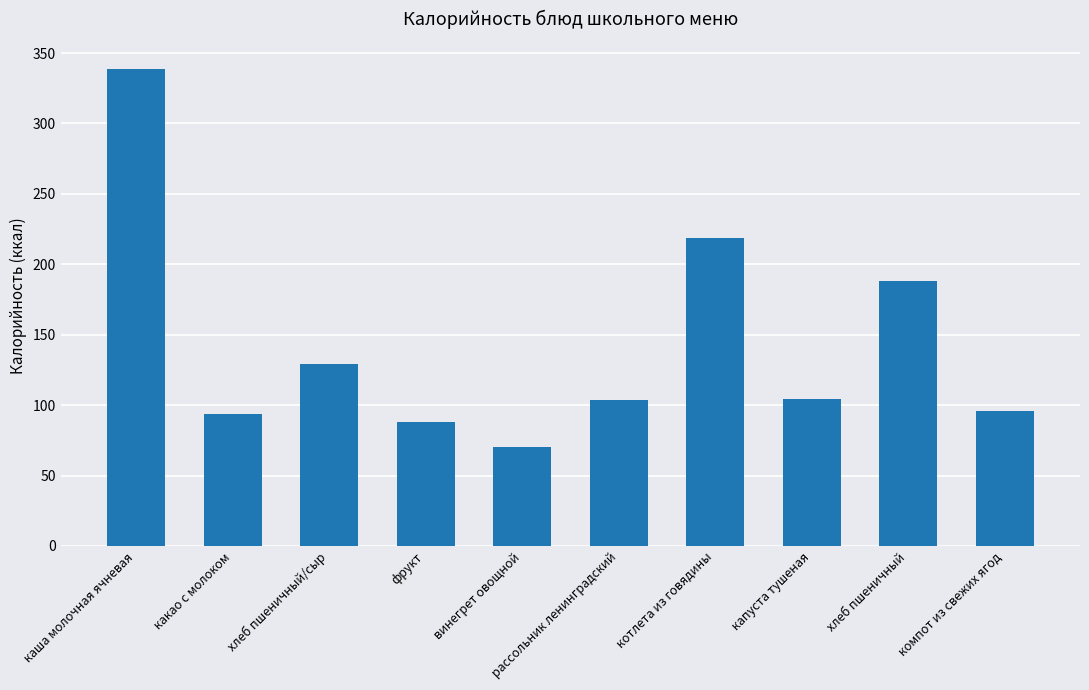

What is the greatest value displayed?

339.0